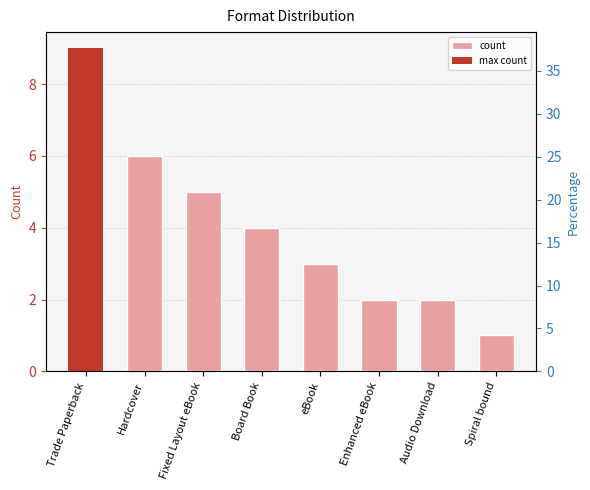

The chart shows a value of 3 at Audio Download. True or false?

False